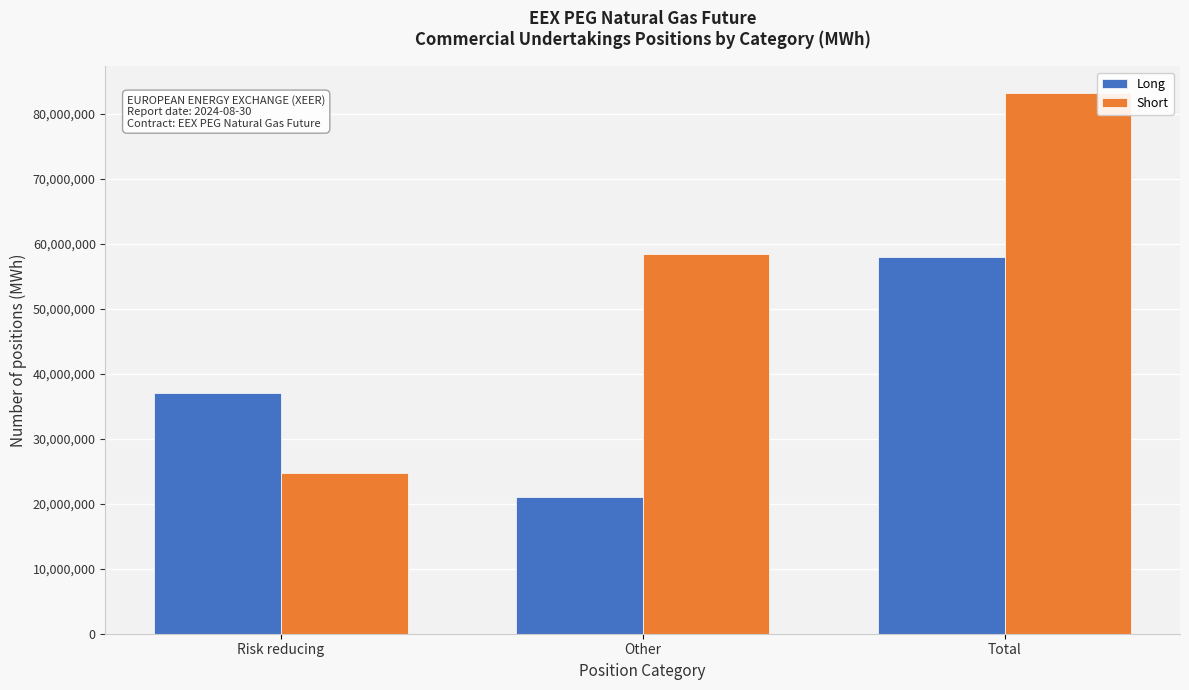

Reading left to right, what are all the values shown in this chart?

Long: 37026498	20982630	58009128
Short: 24735228	58404849	83140077